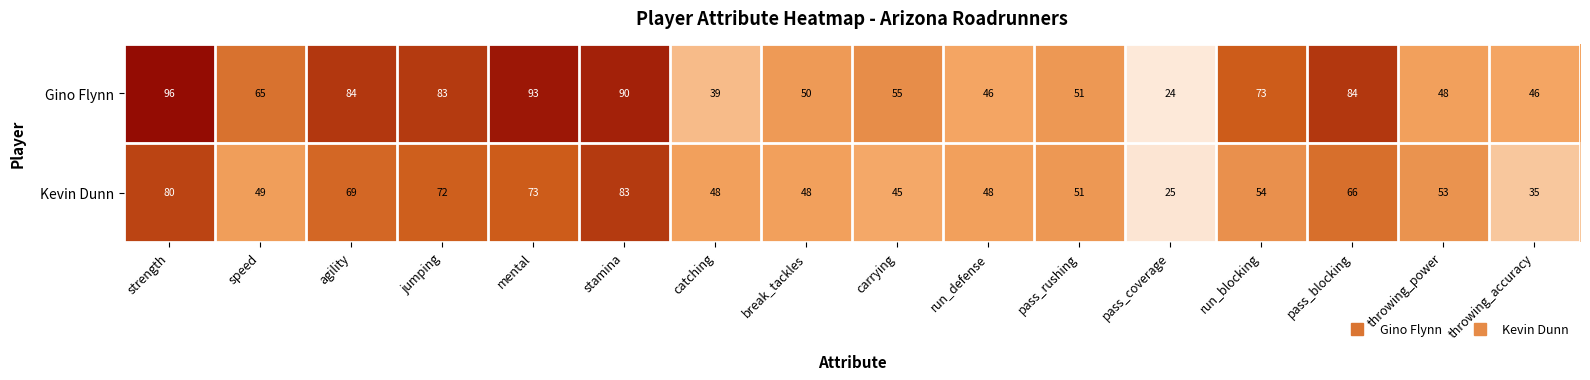

What is the greatest value displayed?

96